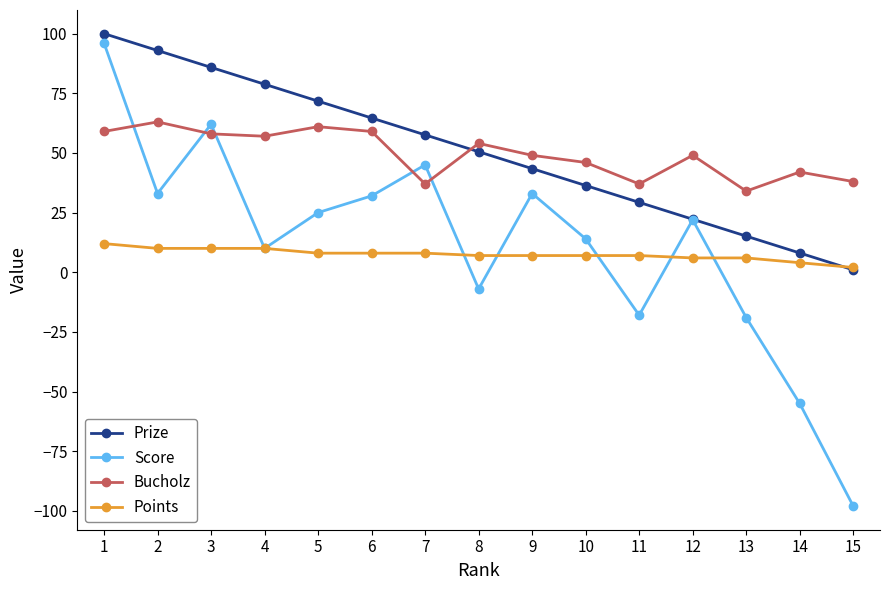

Rank the series by their maximum value, from highest to lowest.

Prize, Score, Bucholz, Points